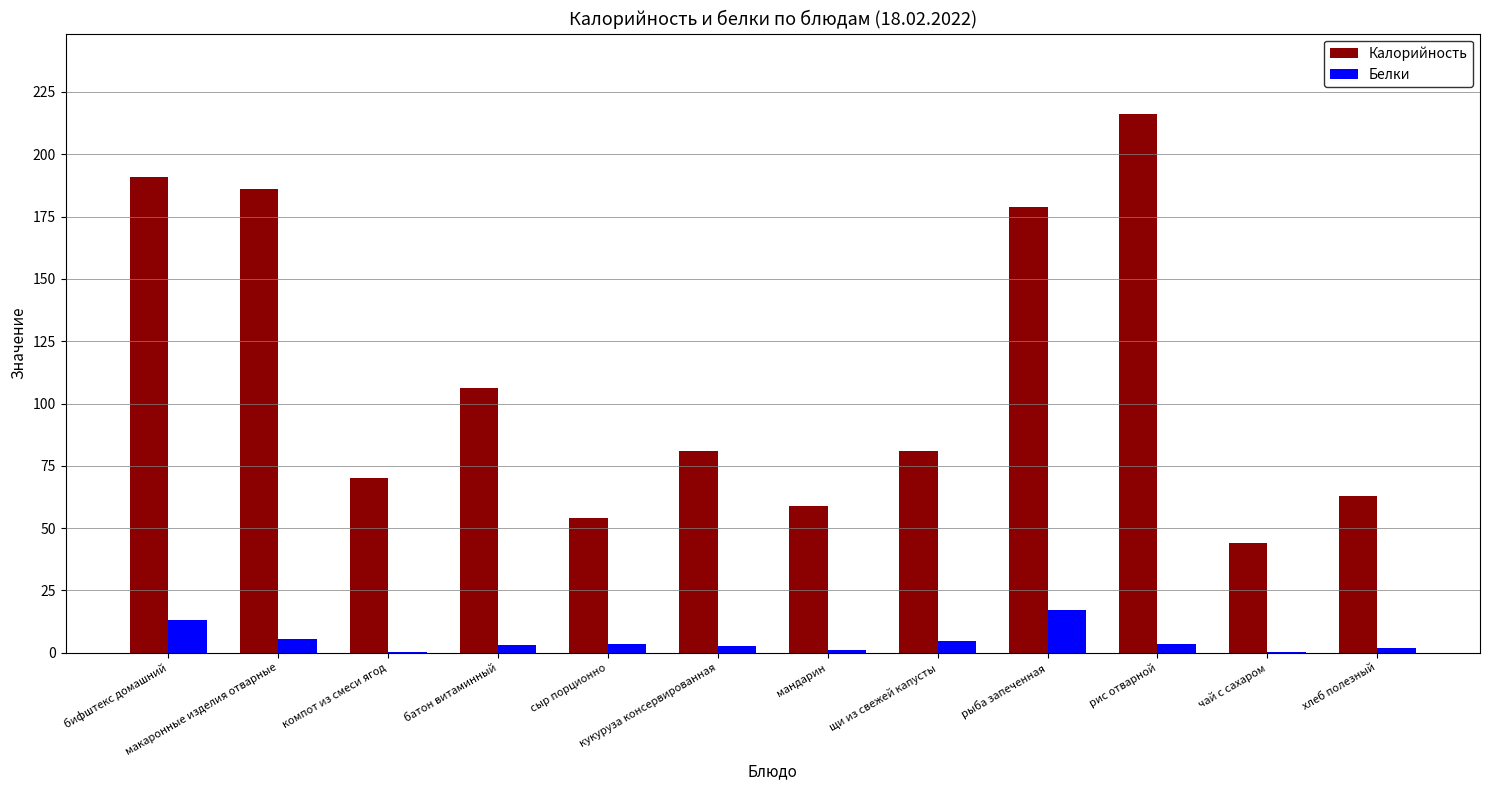

What is the sum of all Белки values?

57.0